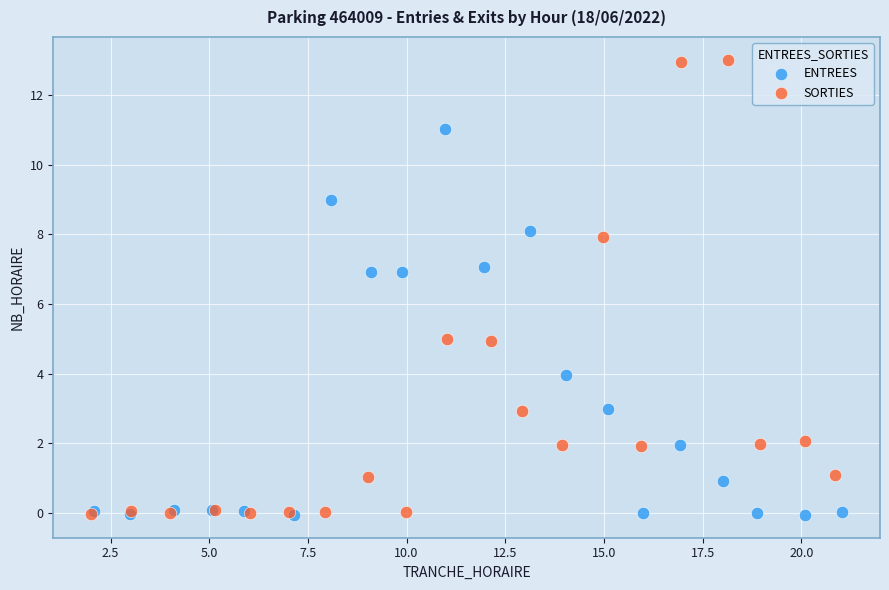

Which series reaches the maximum Y coordinate?

SORTIES